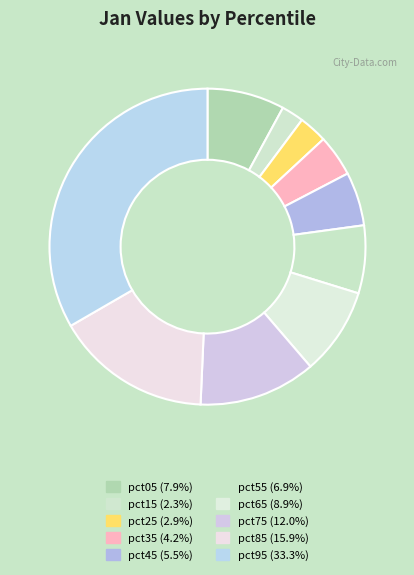

What is the largest slice in the pie chart?

pct95